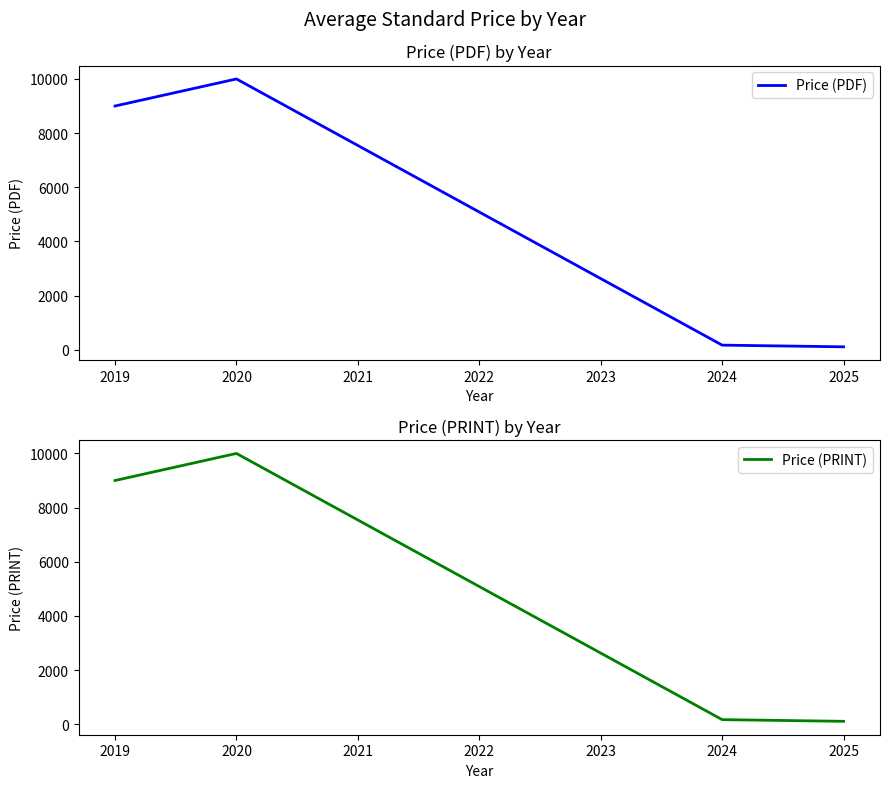

What is the average value of the Price (PDF) series?

4818.3